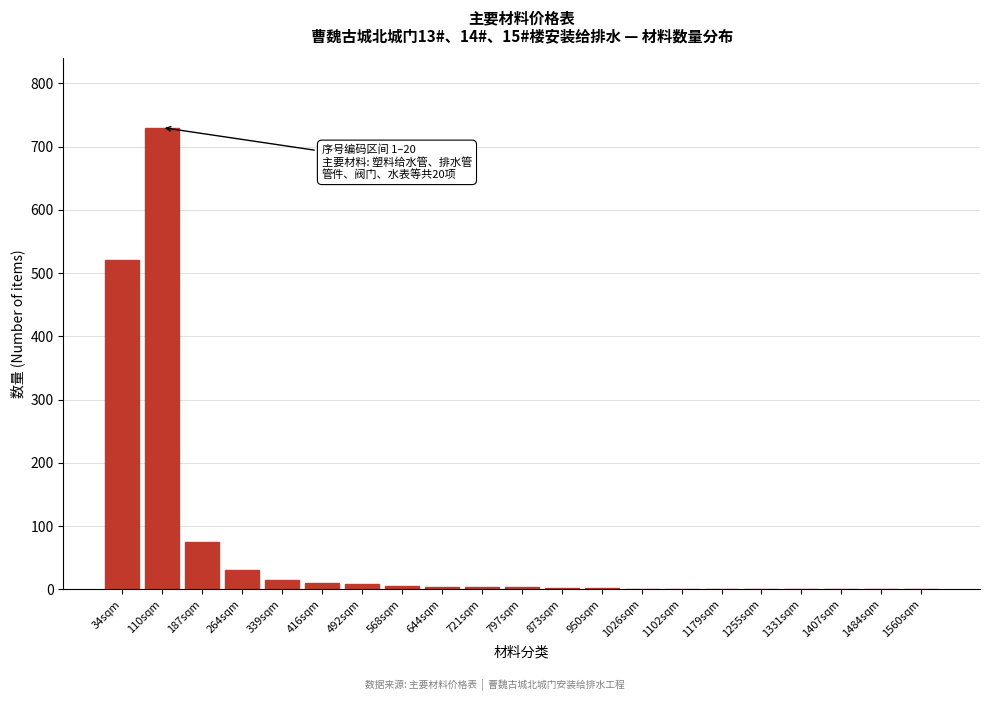

What is the maximum value shown in the chart?

730